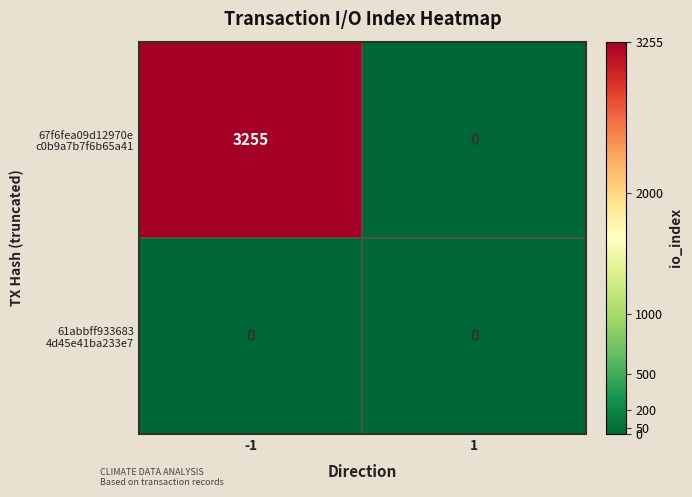

What is the maximum value shown in the chart?

3255